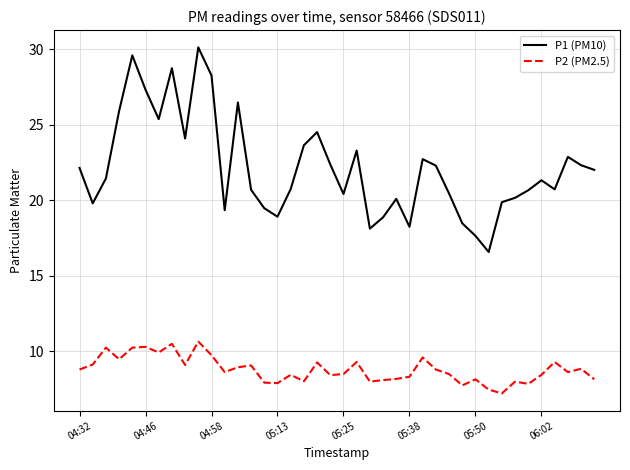

List the series in order of their overall mean, highest first.

P1 (PM10), P2 (PM2.5)